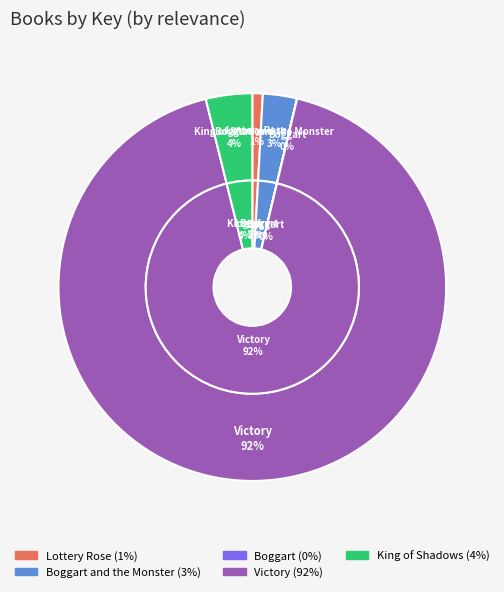

The Boggart and the Monster slice represents 1% of the pie. True or false?

False